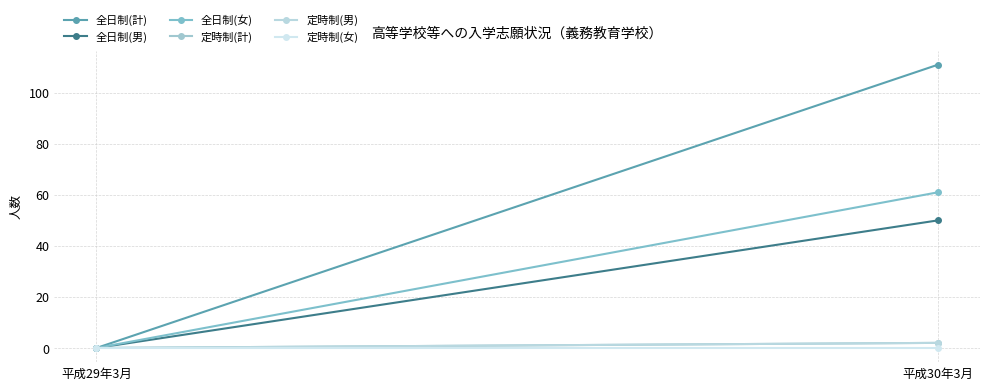

Rank the categories by 全日制(計) value from lowest to highest.

平成29年3月, 平成30年3月